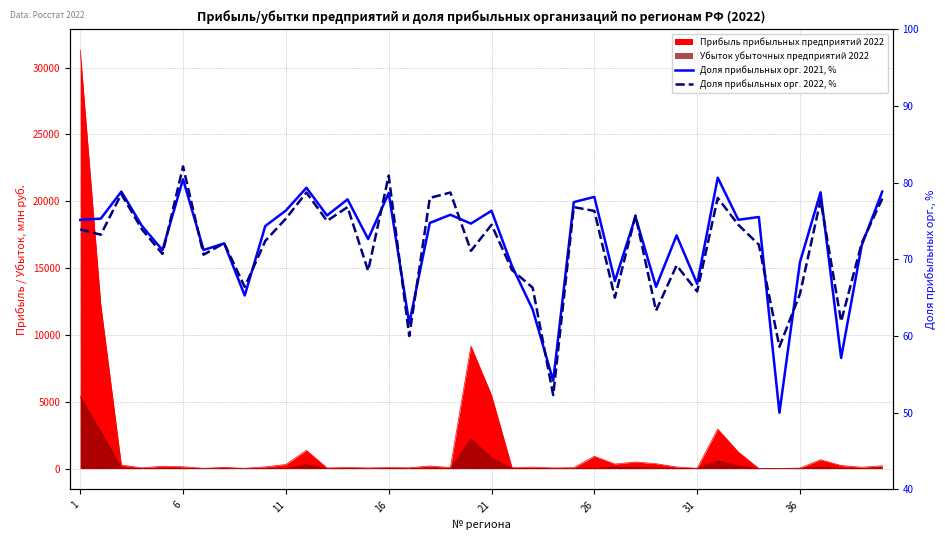

What is the average value of the Доля прибыльных орг. 2022, % series?

71.7